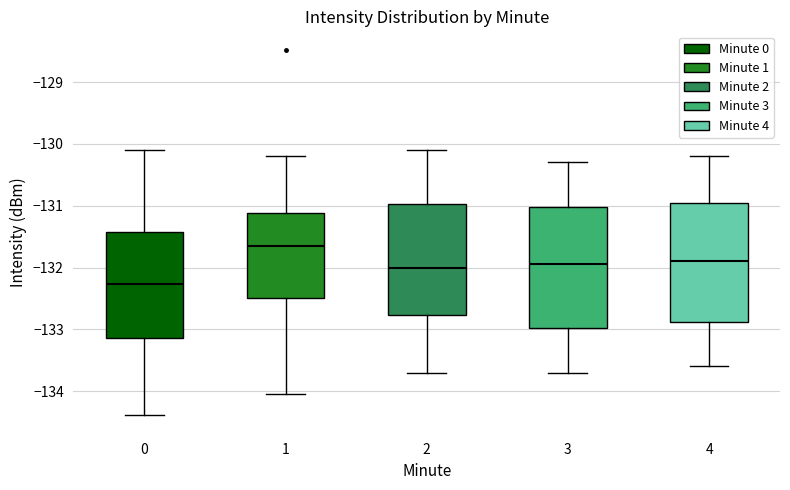

Reading left to right, transcribe this box plot: for each box, give where its median line is, the range the box spans, and where its two whiskers end, as read against the y-axis. The values are not printed on the chart, so give them approximately, as read against the axis.

0: median -132.3, box -133.1 to -131.4, whiskers -134.4 to -130.1
1: median -131.6, box -132.5 to -131.1, whiskers -134.0 to -130.2
2: median -132.0, box -132.8 to -131.0, whiskers -133.7 to -130.1
3: median -131.9, box -133.0 to -131.0, whiskers -133.7 to -130.3
4: median -131.9, box -132.9 to -130.9, whiskers -133.6 to -130.2